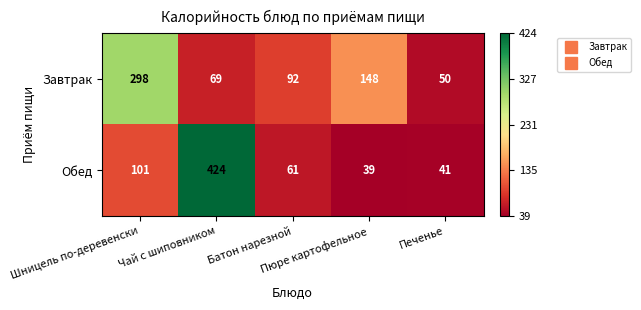

What is the sum of all Обед values?

666